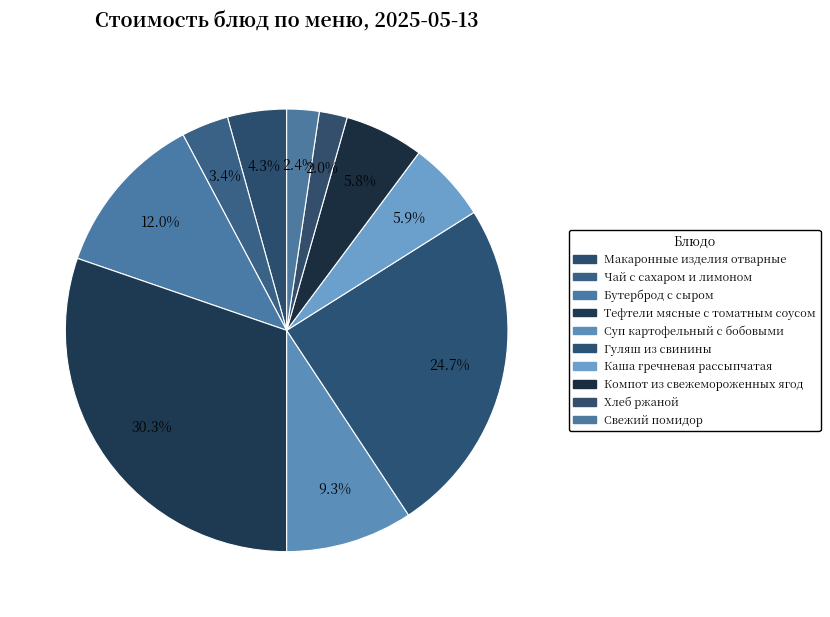

What portion of the pie excludes Тефтели мясные с томатным соусом?

69.7%